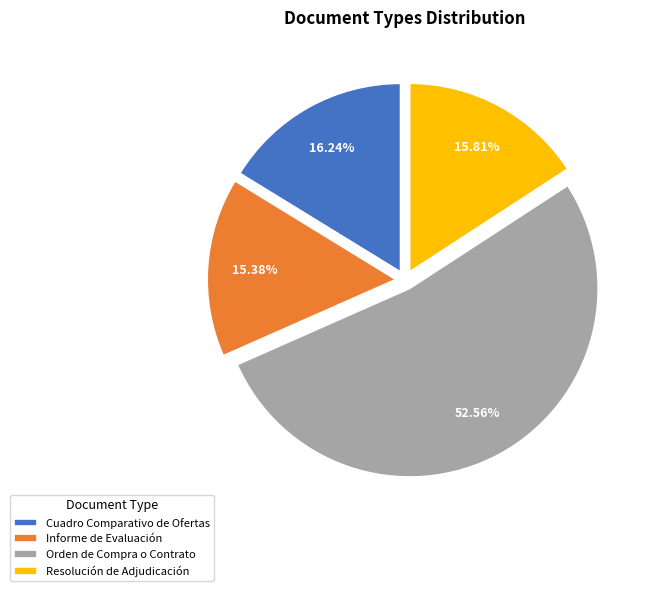

Do Orden de Compra o Contrato and Cuadro Comparativo de Ofertas together represent more than half of the pie?

Yes